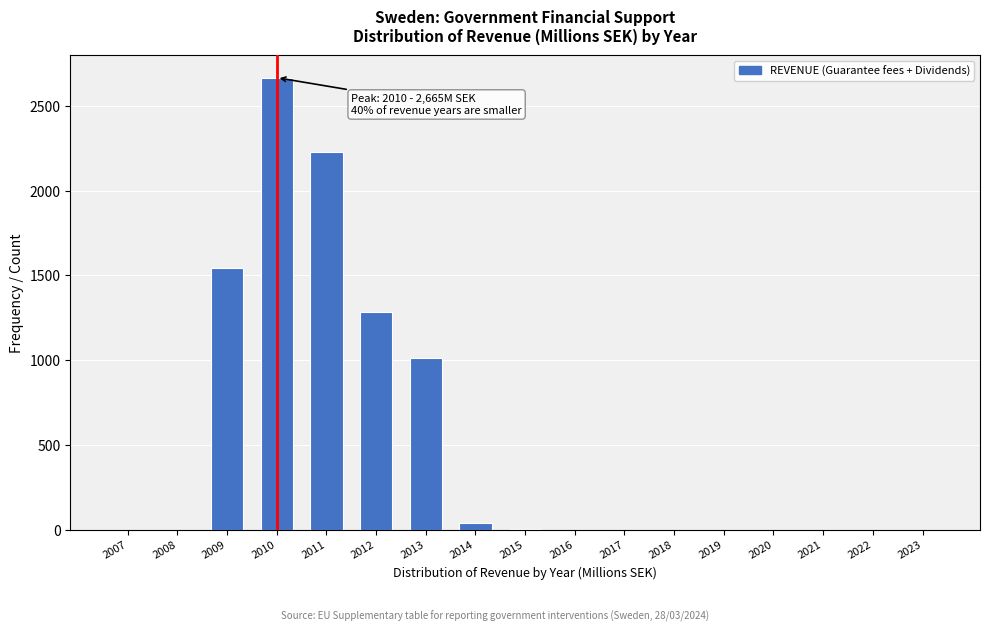

Where is the data nearest to the value 1332?

2012